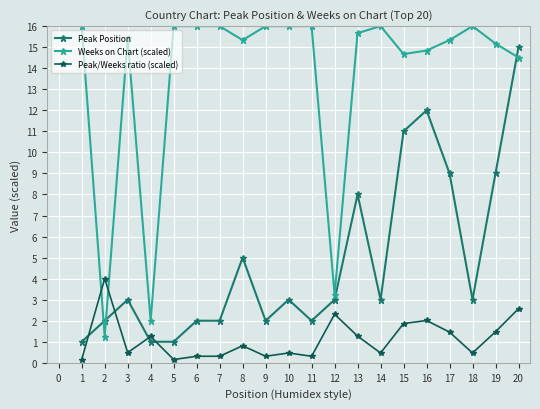

Is this an area chart (filled region under the line)?

No